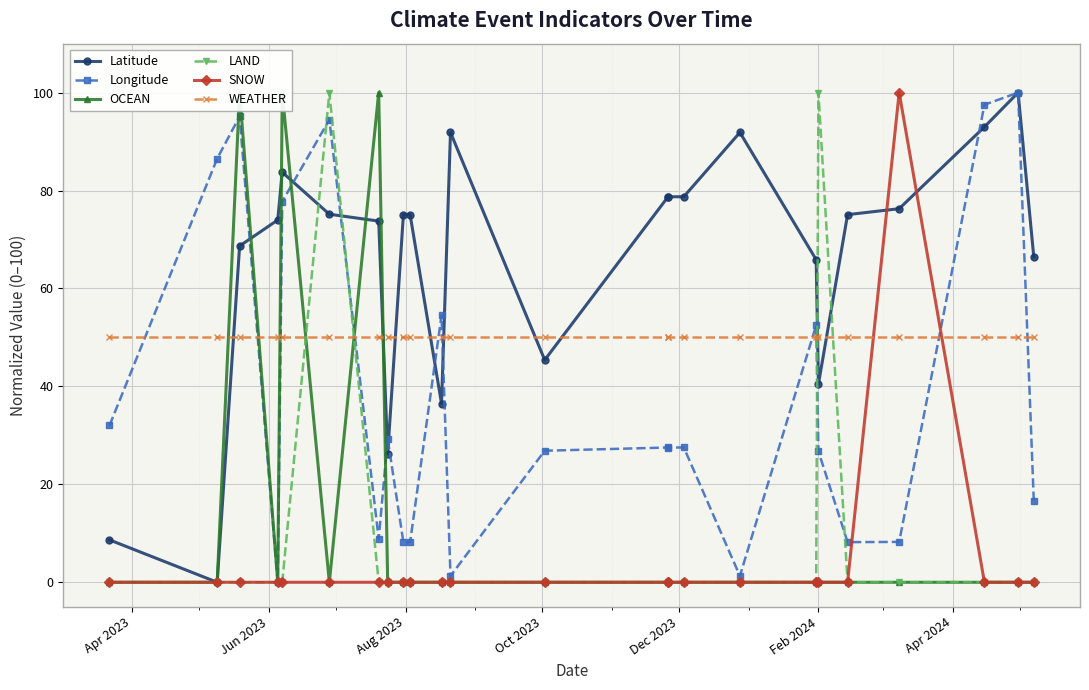

What are all the series names shown in the legend?

Latitude, Longitude, OCEAN, LAND, SNOW, WEATHER